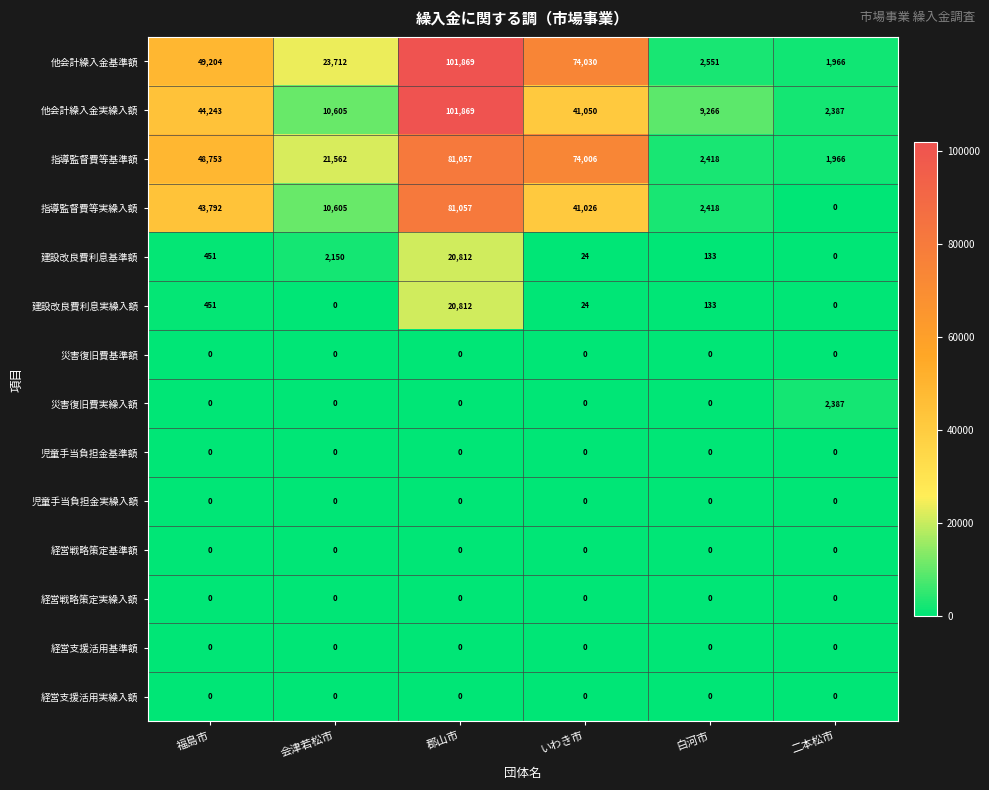

Is the value of 建設改良費利息実繰入額 at いわき市 greater than the value of 経営支援活用基準額 at 二本松市?

Yes